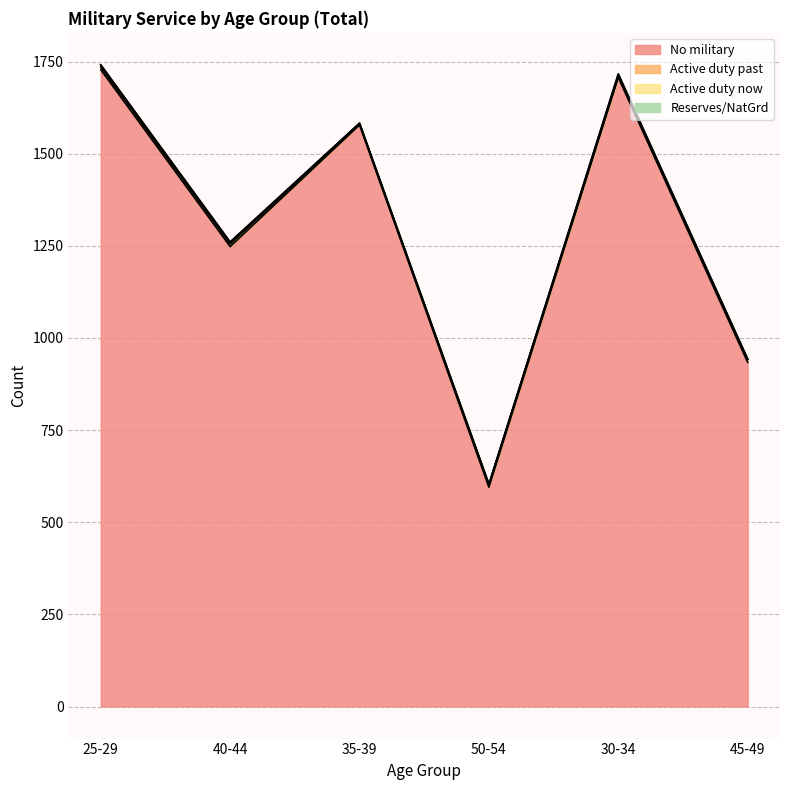

What is the average value of the Reserves/NatGrd series?

1